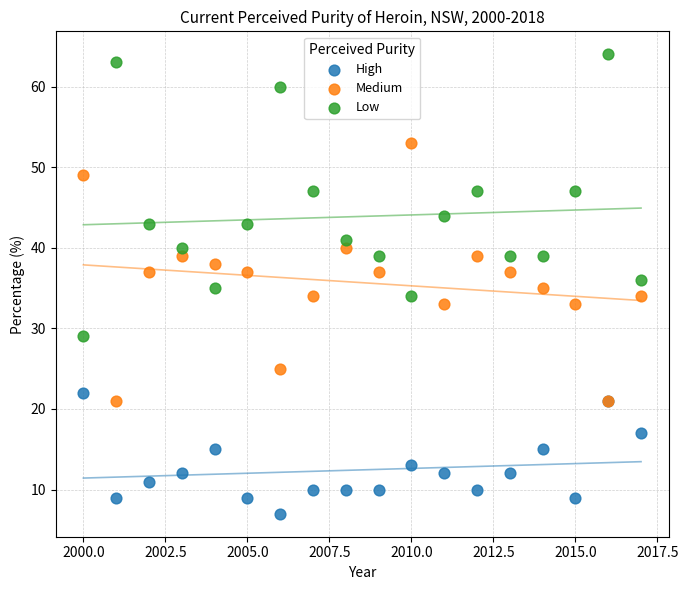

What is the X range (max minus min) for the scatter plot?

17